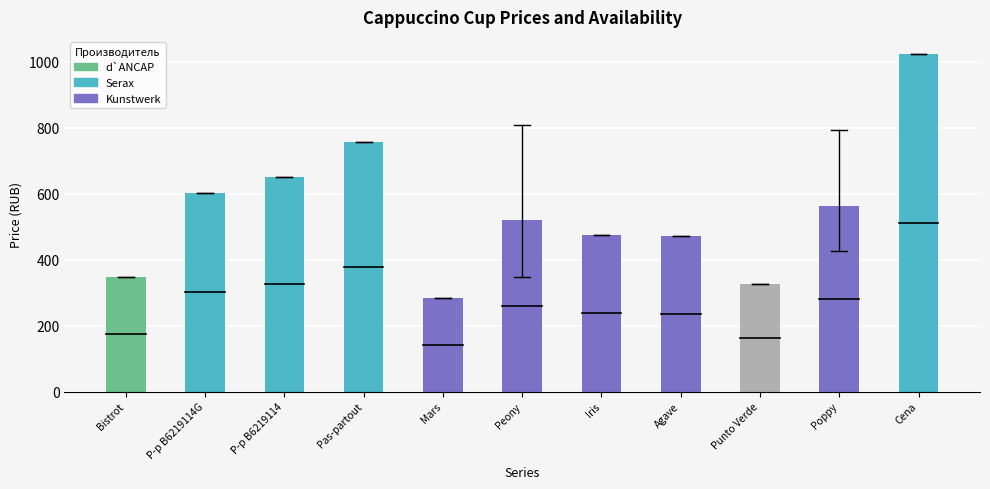

What position from the right is Pas-partout?

8